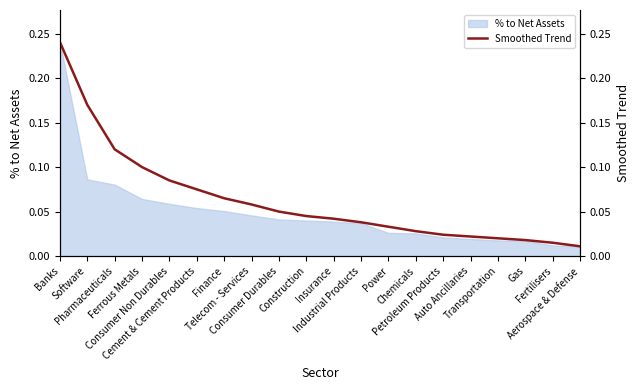

Reading left to right, transcribe all the data shown in this chart.

0.2	0.2	0.1	0.1	0.1	0.1	0.1	0.1	0.1	0.0	0.0	0.0	0.0	0.0	0.0	0.0	0.0	0.0	0.0	0.0